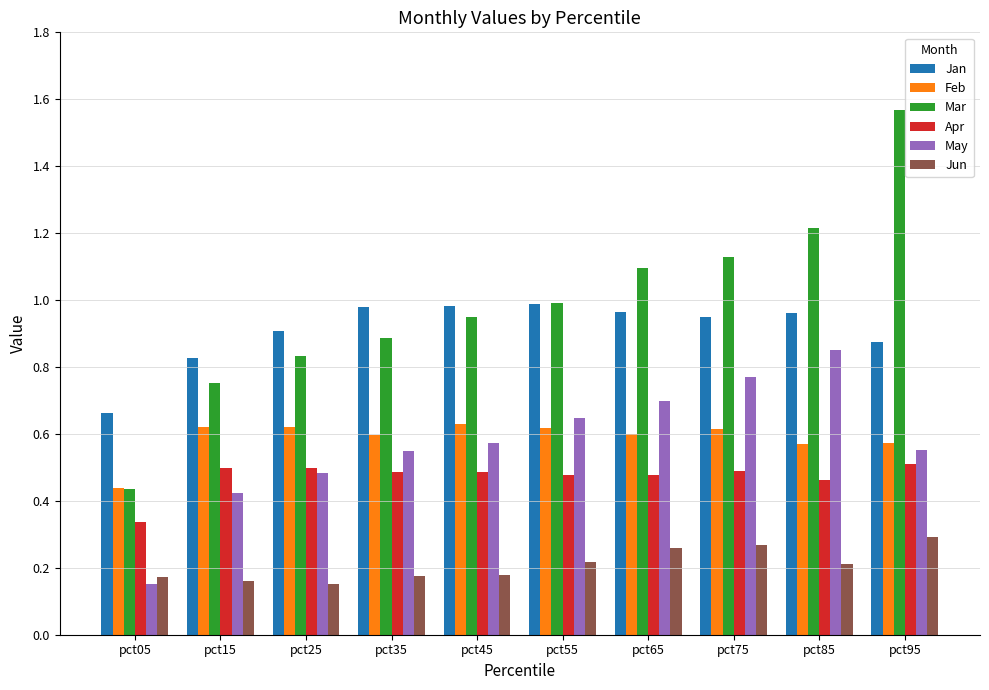

Count the number of data series in this chart.

6